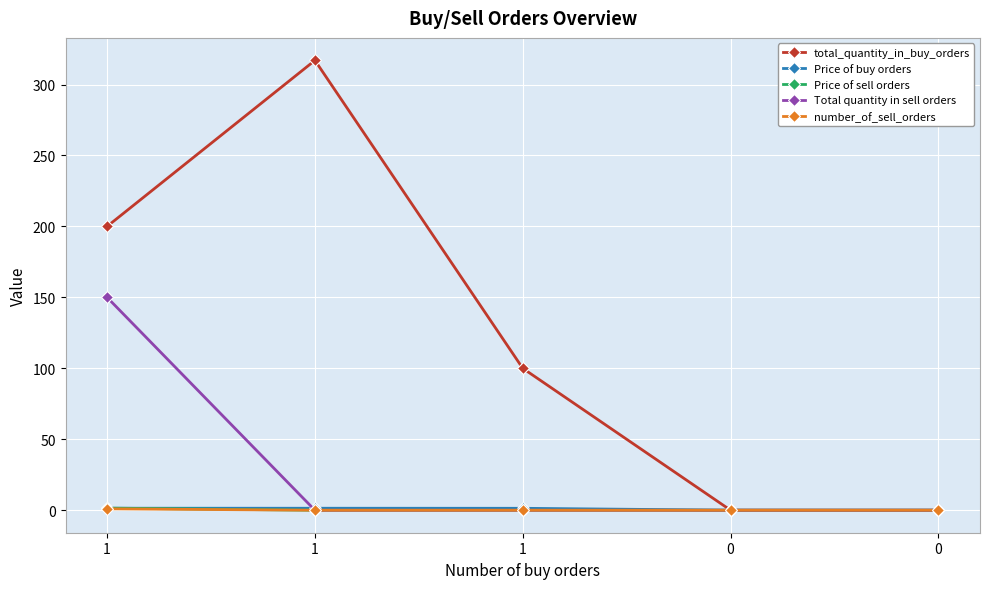

How many lines are shown in the chart?

5